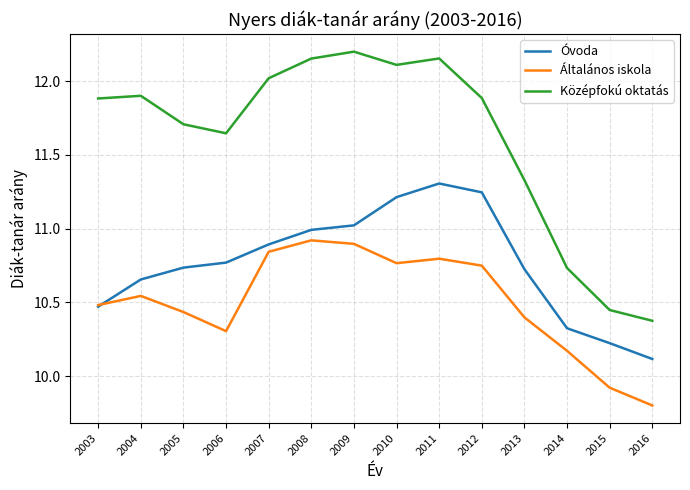

At which category is the sum across all series the highest?

2011